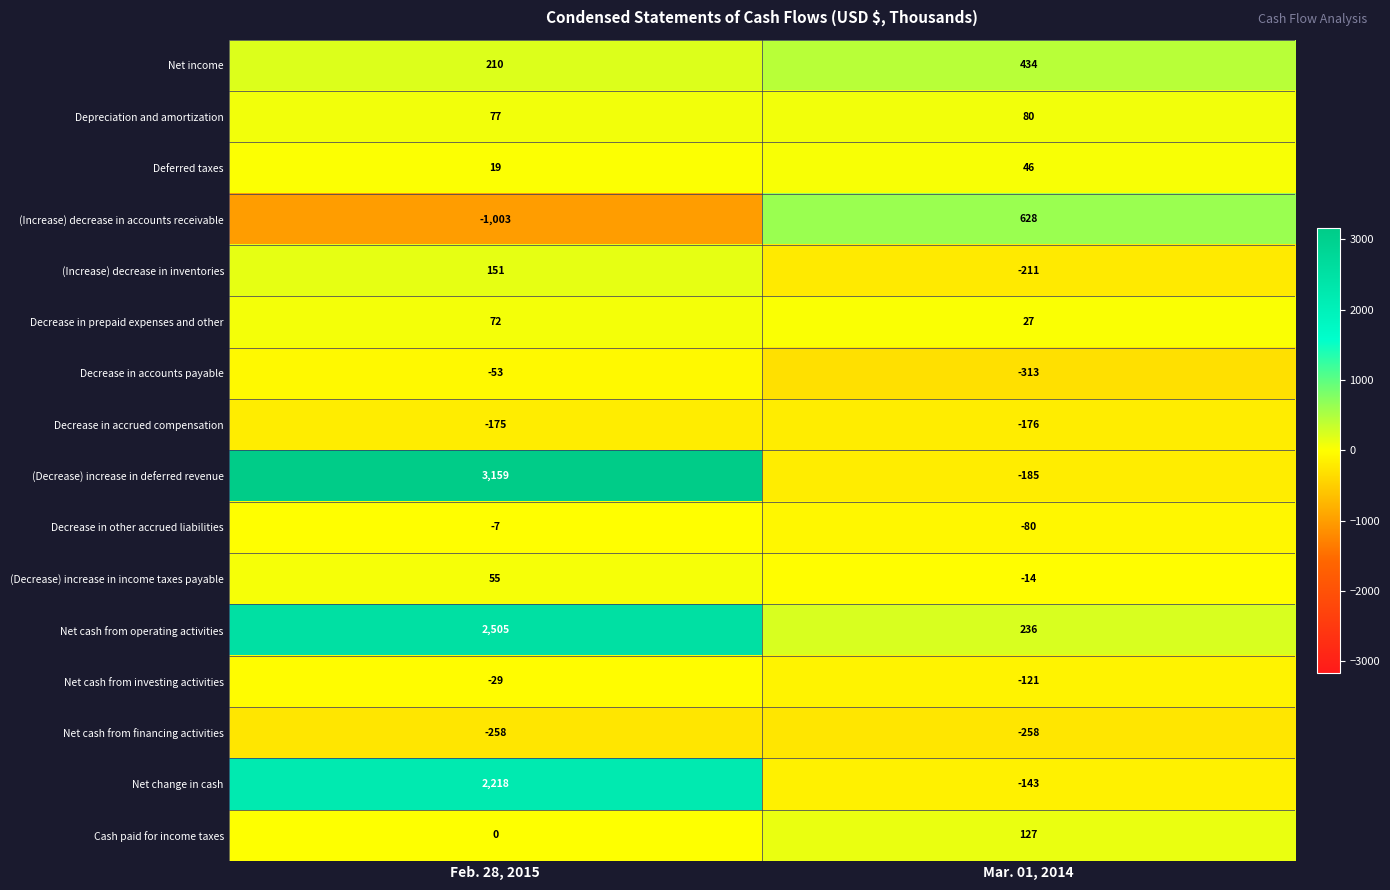

What is the difference between the maximum and minimum values in the Decrease in prepaid expenses and other series?

45